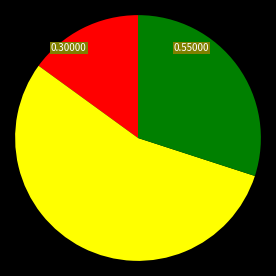

Is there any slice that represents more than half of the pie?

Yes